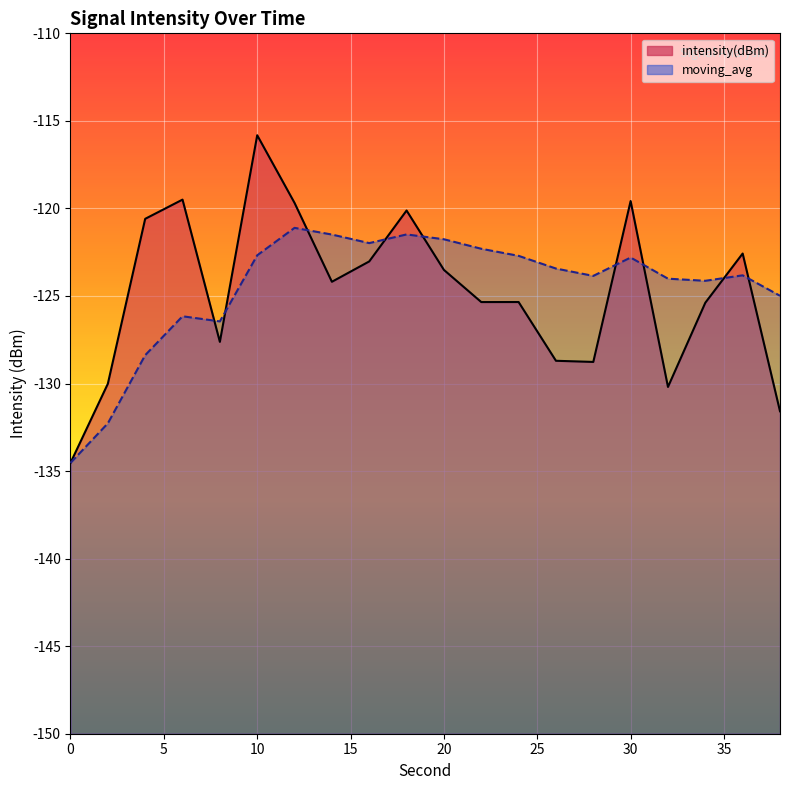

What are all the series names shown in the legend?

intensity(dBm), moving_avg